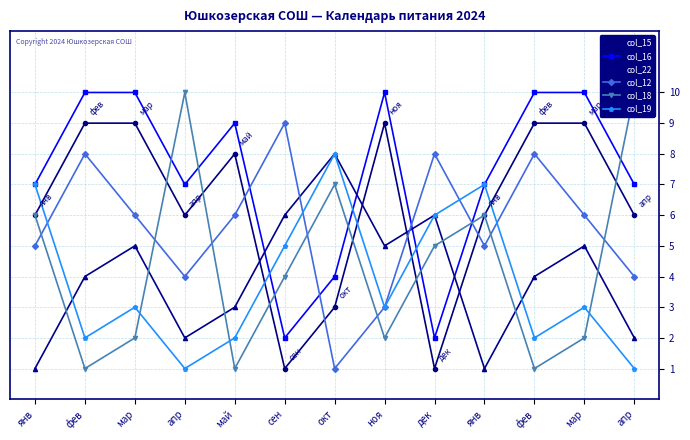

What is the difference between the maximum and minimum values in the col_19 series?

7